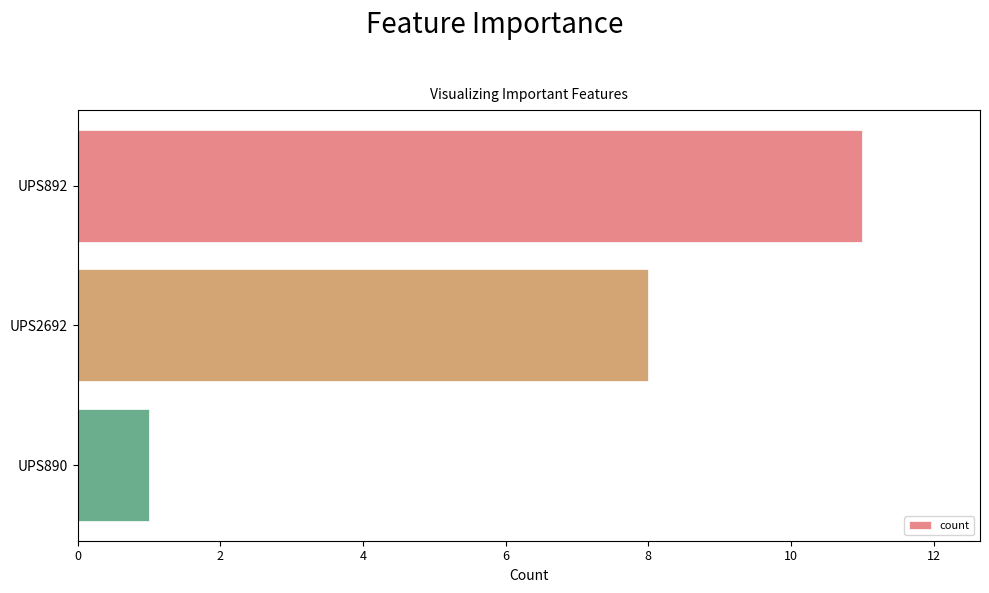

What is the difference between the second highest and minimum values?

7